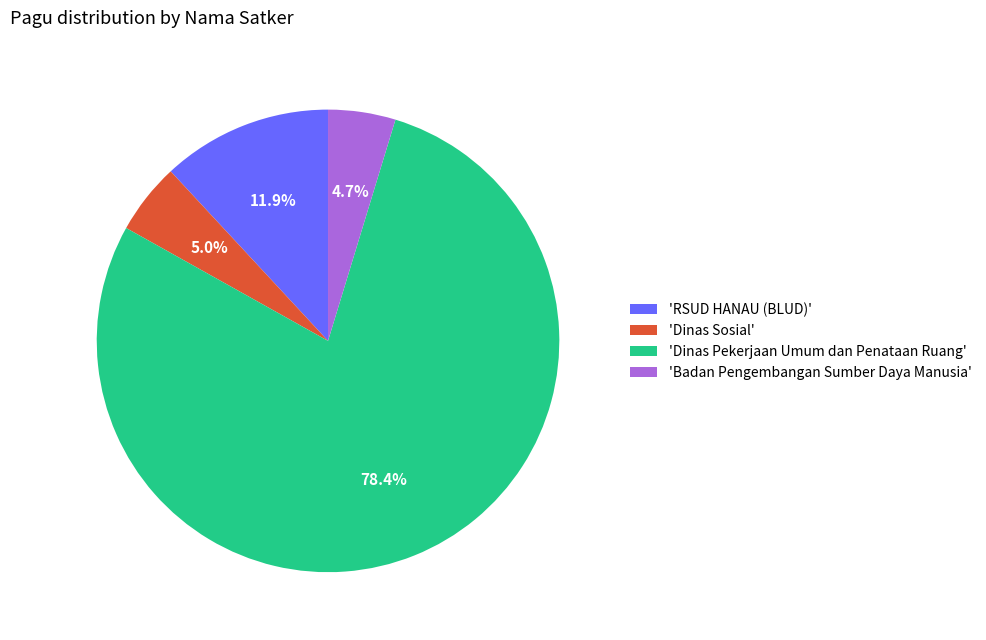

Combined, do 'RSUD HANAU (BLUD)' and 'Dinas Pekerjaan Umum dan Penataan Ruang' account for over 50%?

Yes